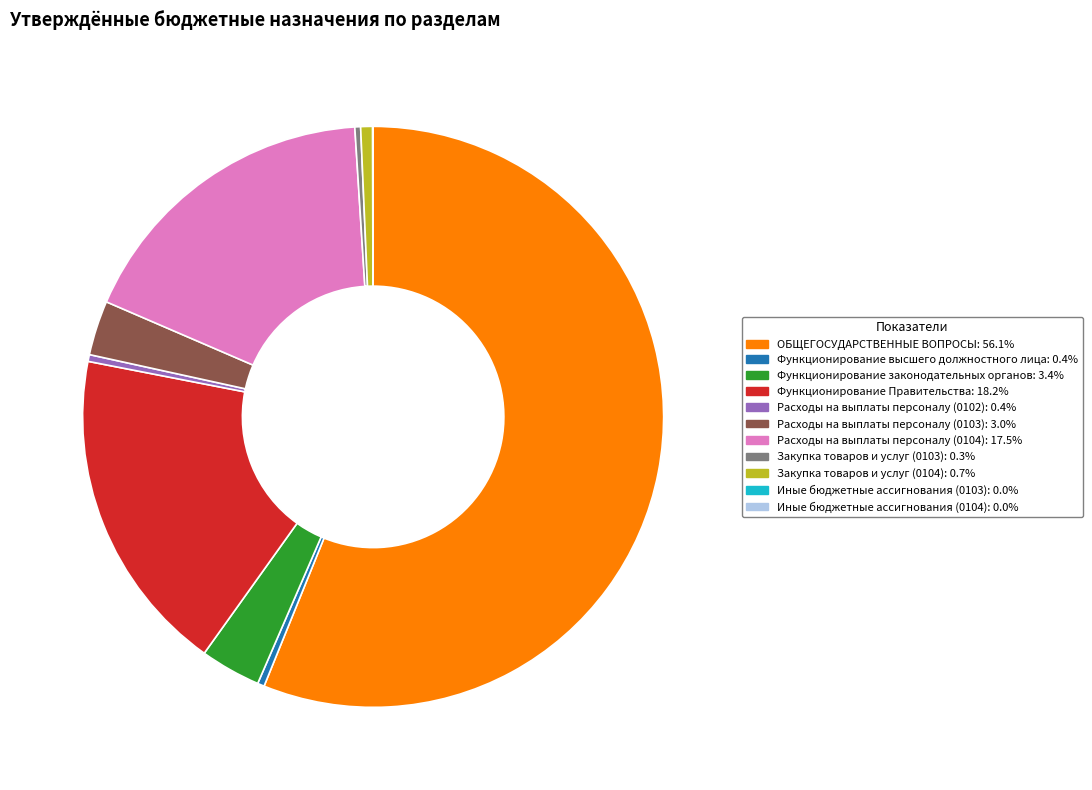

Is the sum of Расходы на выплаты персоналу (0104): 17.5% and ОБЩЕГОСУДАРСТВЕННЫЕ ВОПРОСЫ: 56.1% greater than half?

Yes